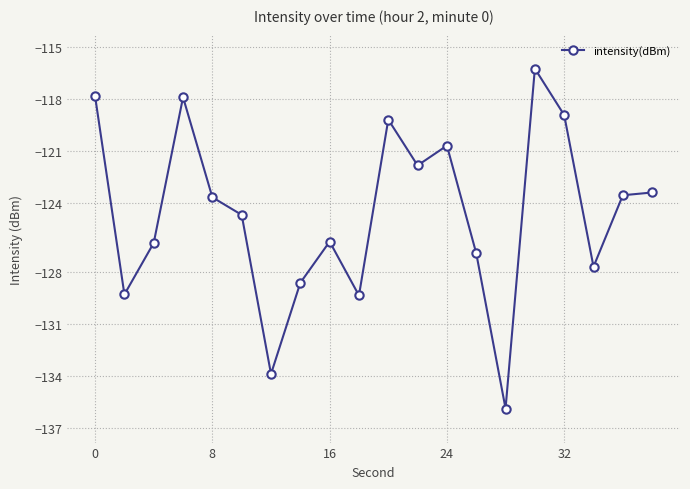

What is the maximum value shown in the chart?

-116.2